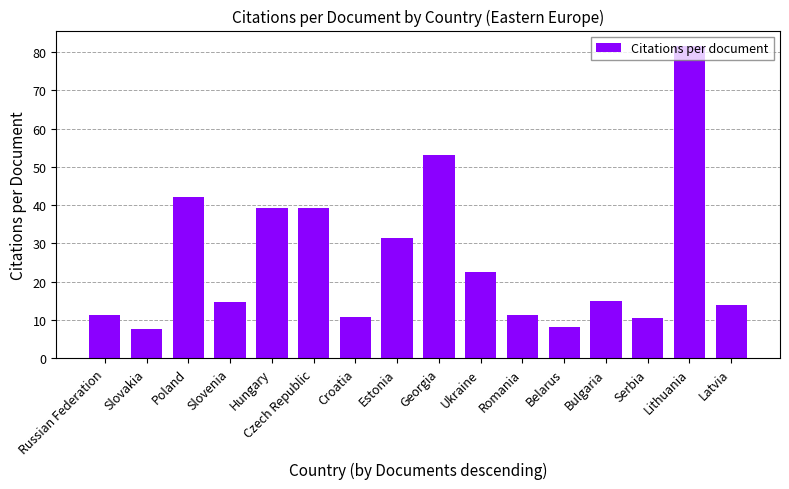

How many bars are there in total?

16